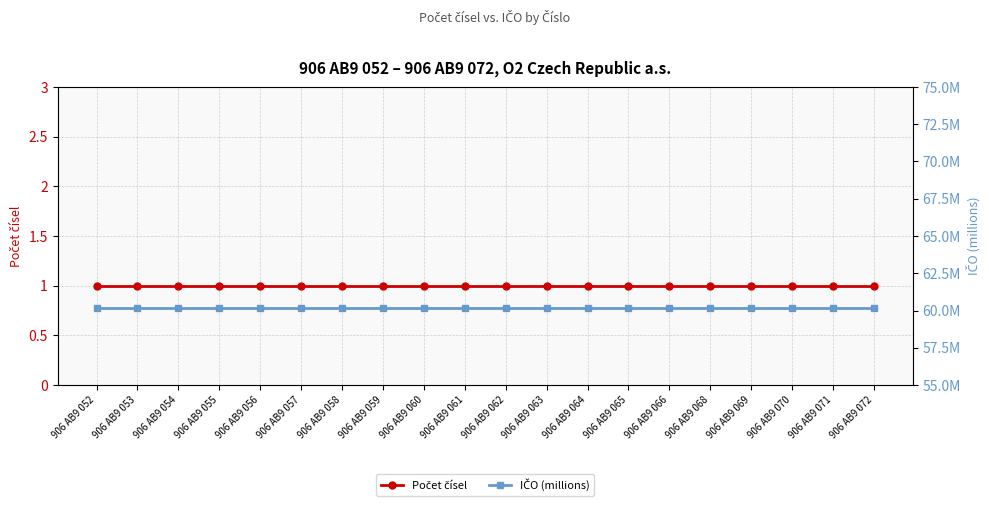

Where is Počet čísel nearest to the value 1?

906 AB9 052